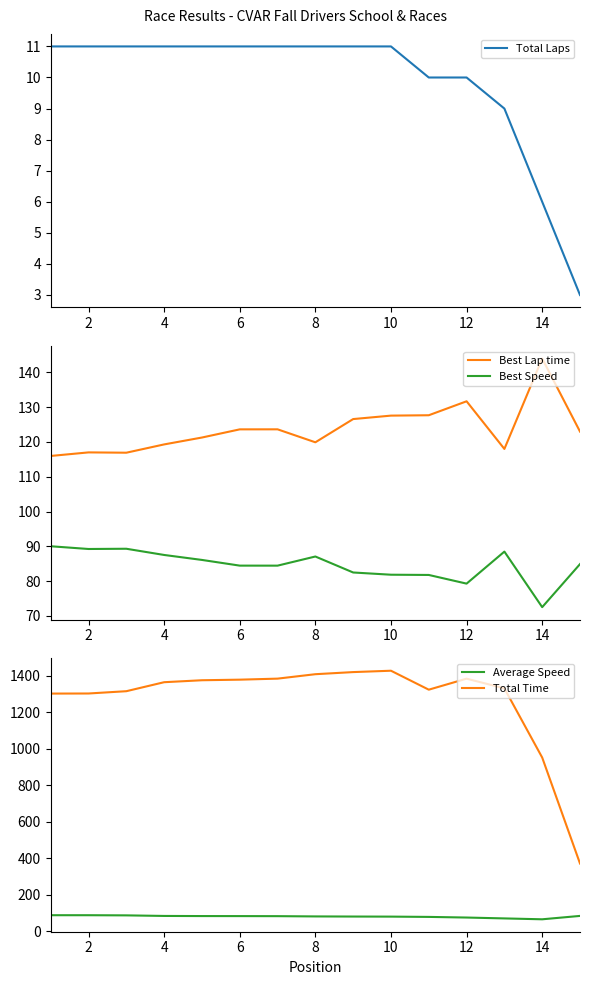

What is the sum of all Average Speed values?

1215.5